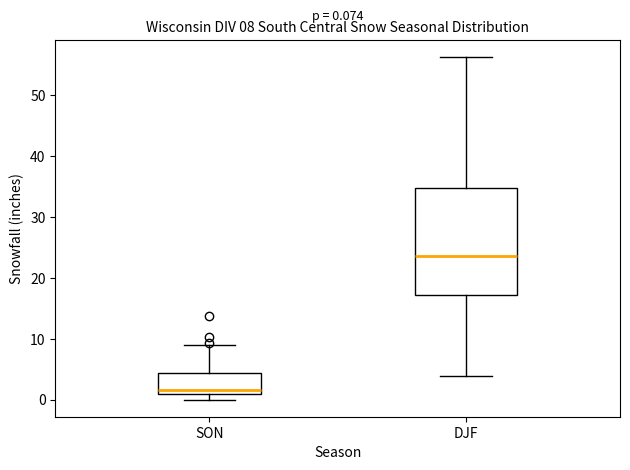

Comparing the boxes themselves (not the whiskers), which one is the tallest?

DJF